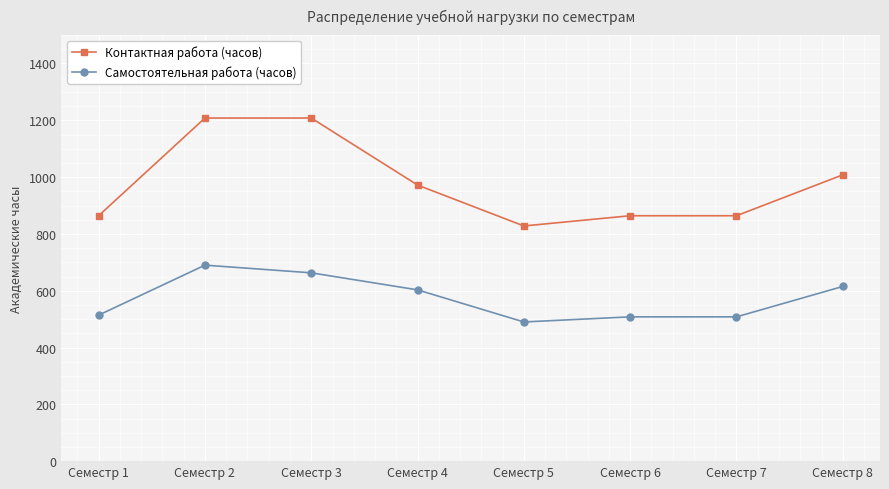

How many lines are shown in the chart?

2